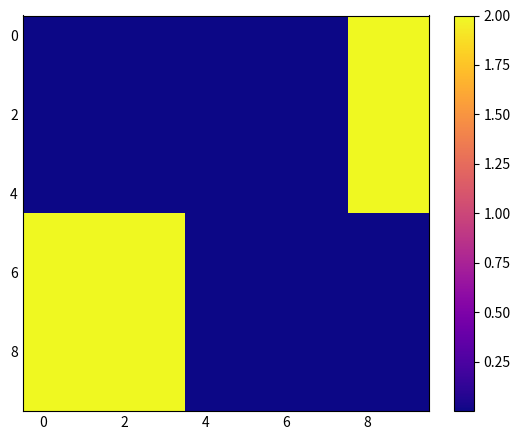

Count the number of categories in the chart.

10